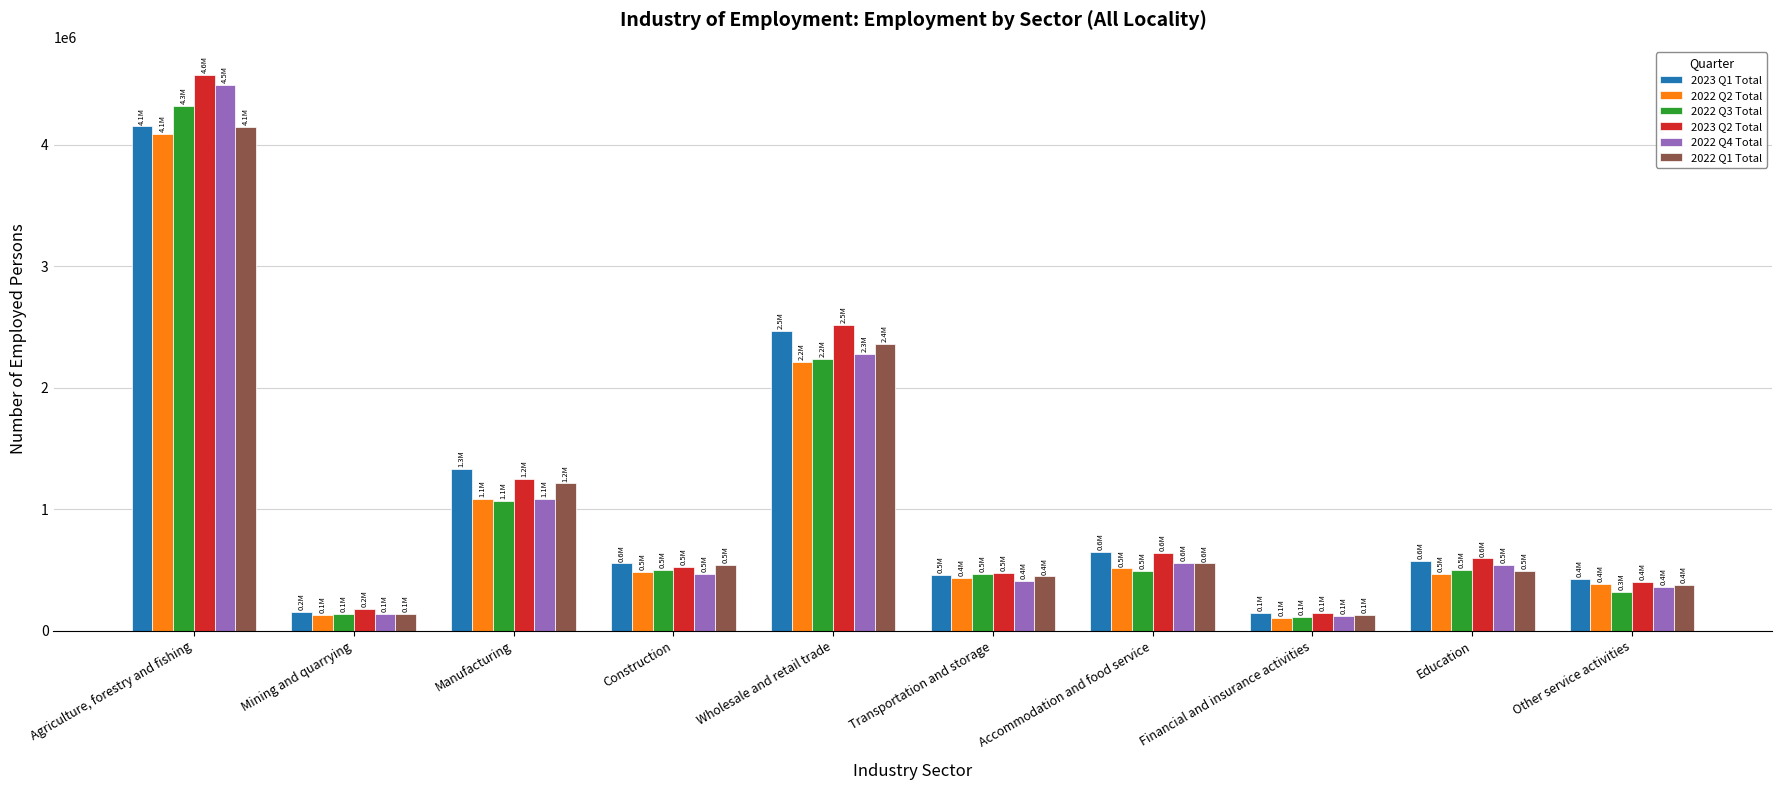

Are the bars horizontal?

No